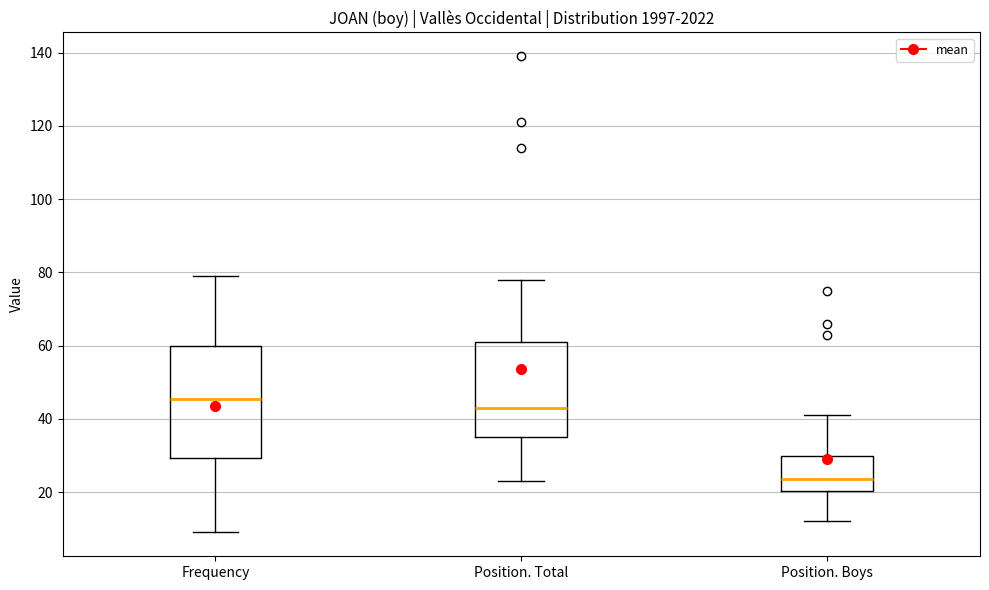

Reading left to right, read every box against the y-axis: the position of its median line, the range the box covers, and the ends of its whiskers. The values are not printed on the chart, so give them approximately, as read against the axis.

Frequency: median 46, box 30 to 60, whiskers 10 to 80
Position. Total: median 44, box 36 to 62, whiskers 24 to 78
Position. Boys: median 24, box 20 to 30, whiskers 12 to 42